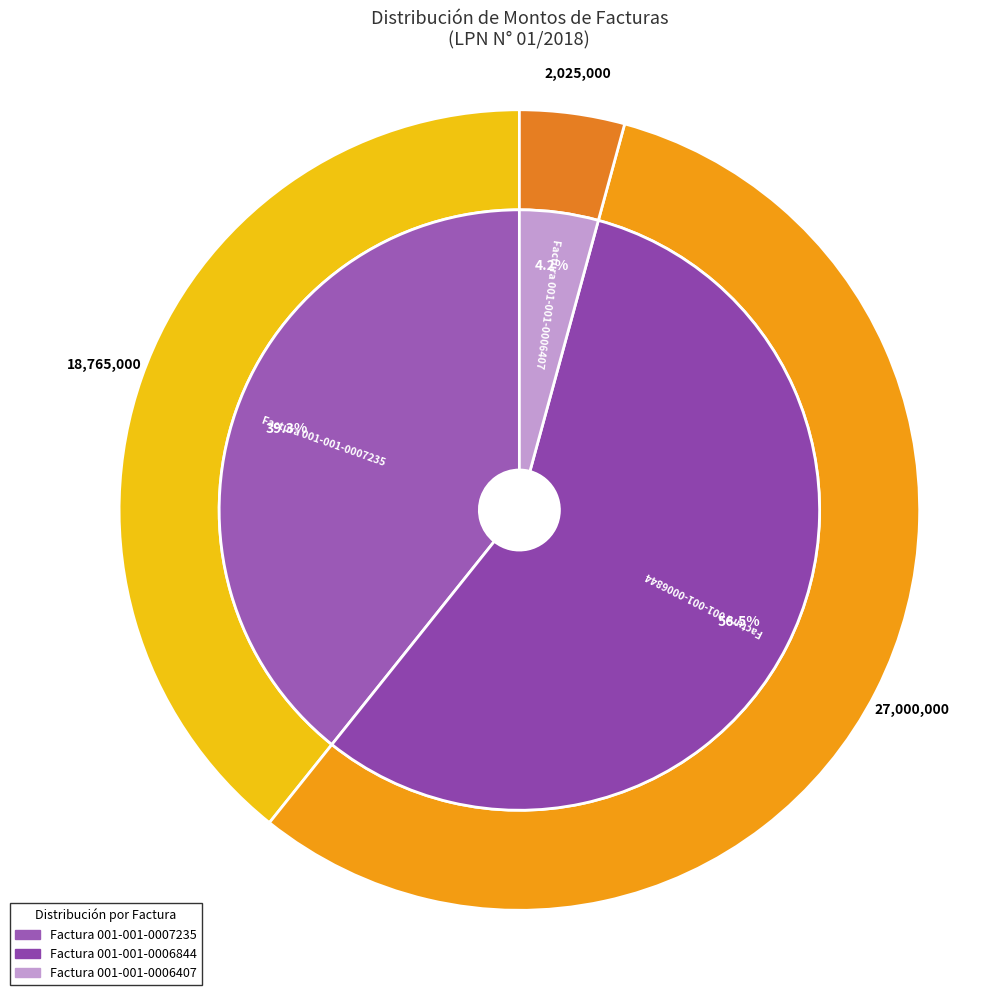

Is it true that Factura 001-001-0007235 is 39% of the pie?

True